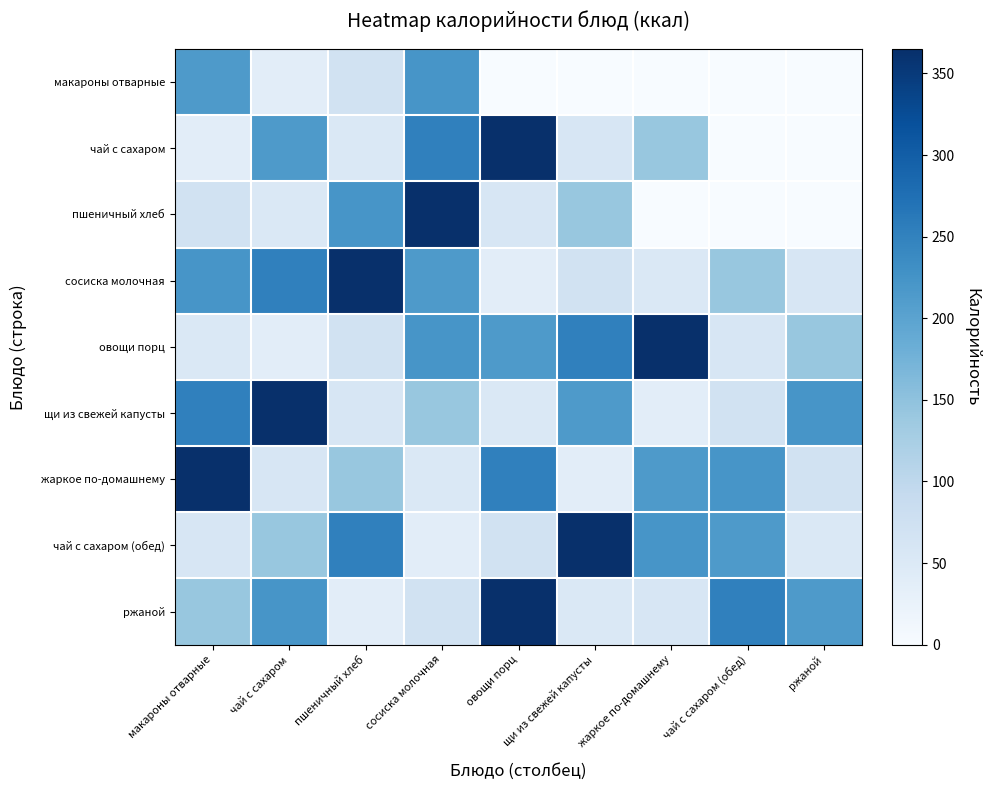

Reading right to left, what are all the values shown in this chart?

макароны отварные: ржаной=0	чай с сахаром (обед)=0	жаркое по-домашнему=0	щи из свежей капусты=0	овощи порц=0	сосиска молочная=222	пшеничный хлеб=71	чай с сахаром=38	макароны отварные=215
чай с сахаром: ржаной=0	чай с сахаром (обед)=0	жаркое по-домашнему=142	щи из свежей капусты=58	овощи порц=365	сосиска молочная=252	пшеничный хлеб=54	чай с сахаром=215	макароны отварные=38
пшеничный хлеб: ржаной=0	чай с сахаром (обед)=0	жаркое по-домашнему=0	щи из свежей капусты=142	овощи порц=58	сосиска молочная=365	пшеничный хлеб=222	чай с сахаром=54	макароны отварные=71
сосиска молочная: ржаной=58	чай с сахаром (обед)=142	жаркое по-домашнему=54	щи из свежей капусты=71	овощи порц=38	сосиска молочная=215	пшеничный хлеб=365	чай с сахаром=252	макароны отварные=222
овощи порц: ржаной=142	чай с сахаром (обед)=58	жаркое по-домашнему=365	щи из свежей капусты=252	овощи порц=215	сосиска молочная=222	пшеничный хлеб=71	чай с сахаром=38	макароны отварные=54
щи из свежей капусты: ржаной=222	чай с сахаром (обед)=71	жаркое по-домашнему=38	щи из свежей капусты=215	овощи порц=54	сосиска молочная=142	пшеничный хлеб=58	чай с сахаром=365	макароны отварные=252
жаркое по-домашнему: ржаной=71	чай с сахаром (обед)=222	жаркое по-домашнему=215	щи из свежей капусты=38	овощи порц=252	сосиска молочная=54	пшеничный хлеб=142	чай с сахаром=58	макароны отварные=365
чай с сахаром (обед): ржаной=54	чай с сахаром (обед)=215	жаркое по-домашнему=222	щи из свежей капусты=365	овощи порц=71	сосиска молочная=38	пшеничный хлеб=252	чай с сахаром=142	макароны отварные=58
ржаной: ржаной=215	чай с сахаром (обед)=252	жаркое по-домашнему=58	щи из свежей капусты=54	овощи порц=365	сосиска молочная=71	пшеничный хлеб=38	чай с сахаром=222	макароны отварные=142